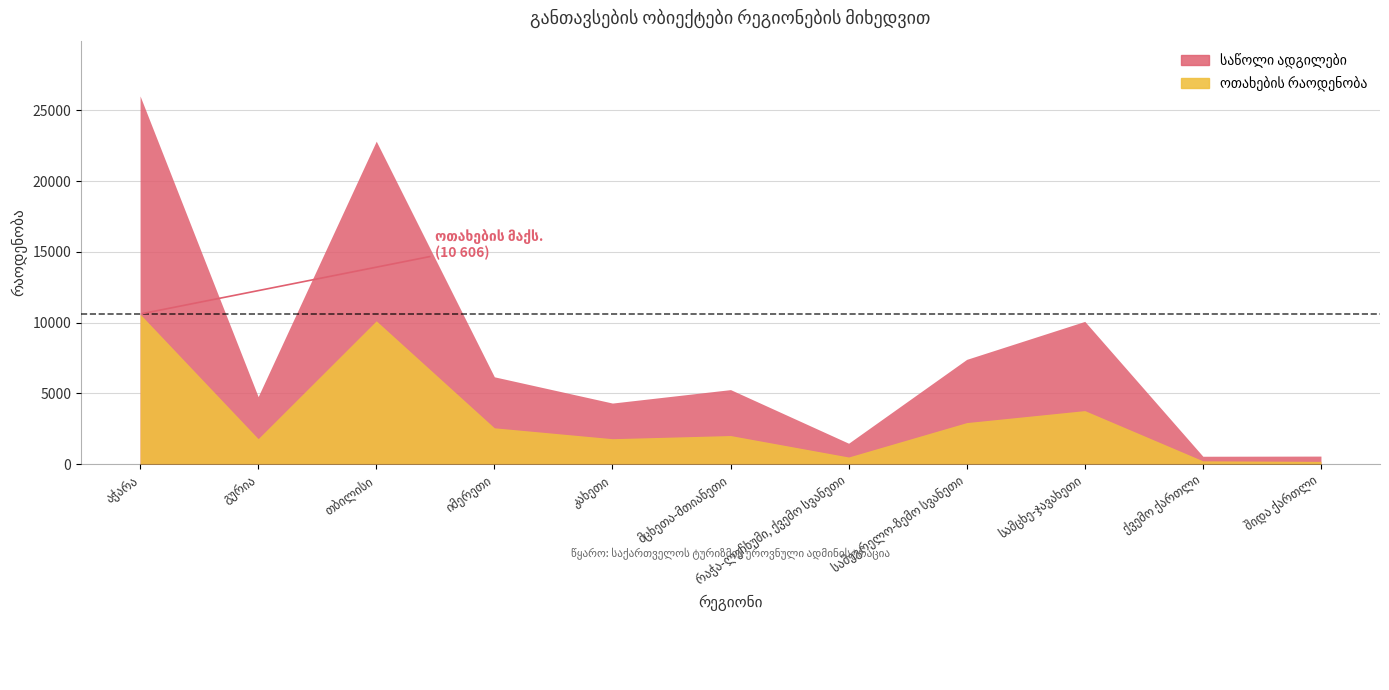

The ოთახების რაოდენობა series shows 328 at რაჭა-ლეჩხუმი, ქვემო სვანეთი. True or false?

False